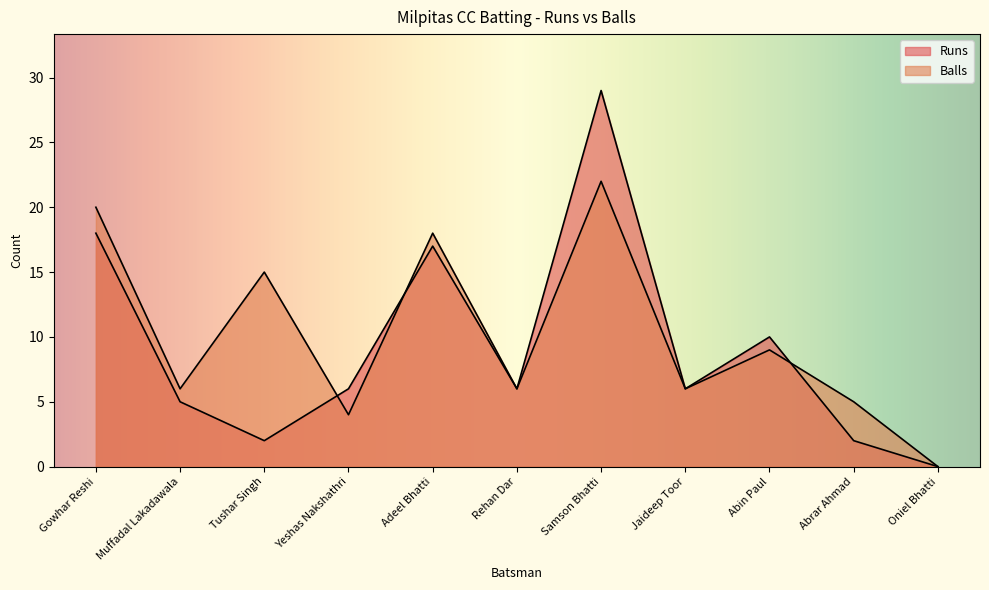

Where is the first local minimum for Runs?

Tushar Singh